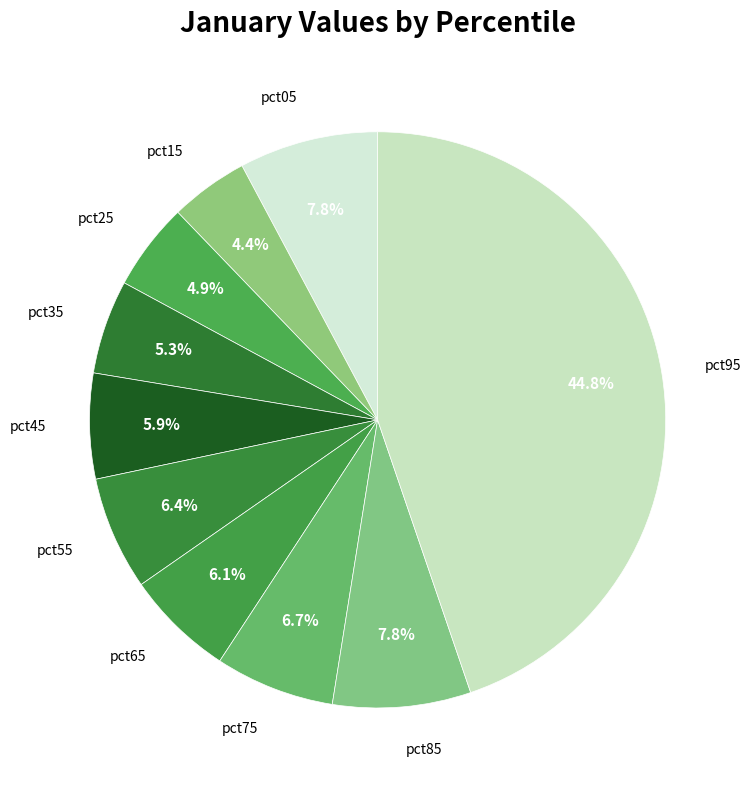

Between pct55 and pct95, which is larger?

pct95